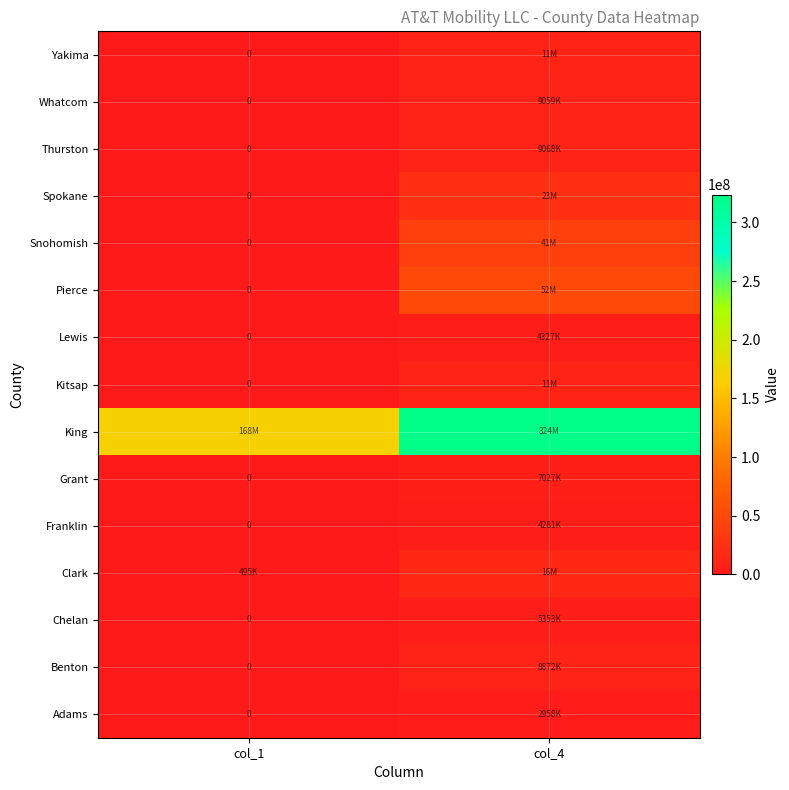

How many Benton values are between 0 and 8871786?

2